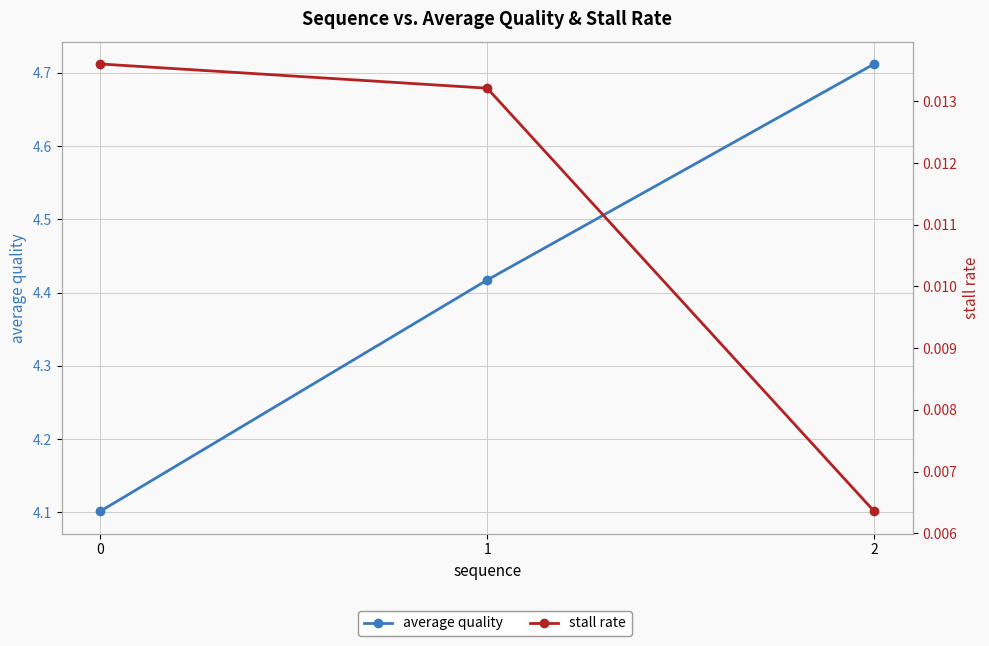

Does the chart display data point markers on the line(s)?

Yes